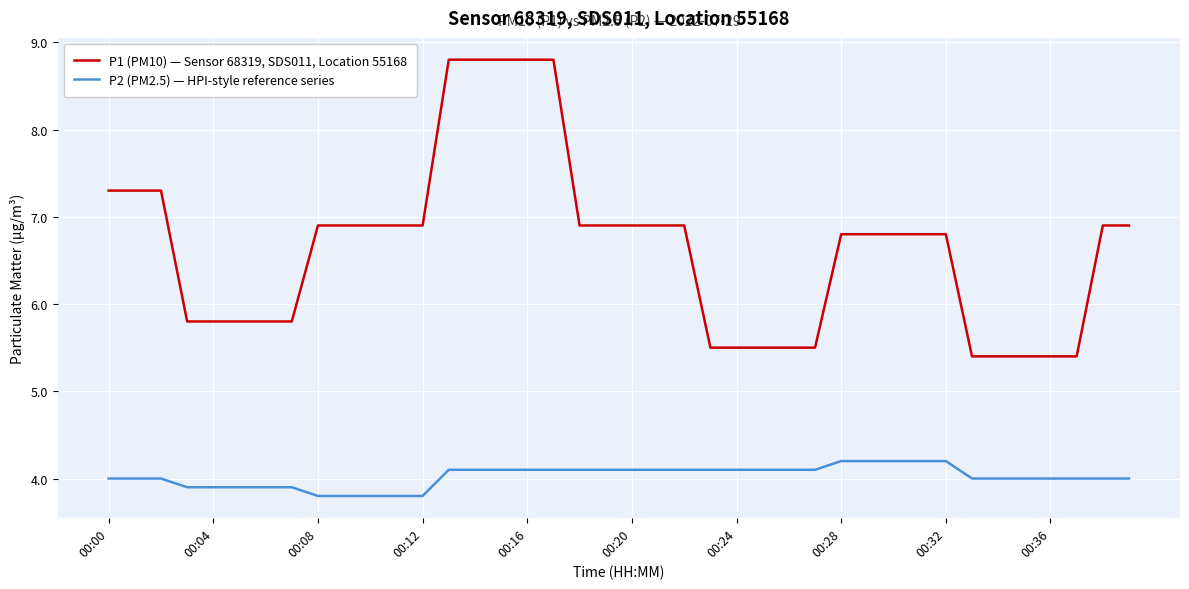

What is the difference between the maximum and minimum values in the P1 (PM10) — Sensor 68319, SDS011, Location 55168 series?

3.4